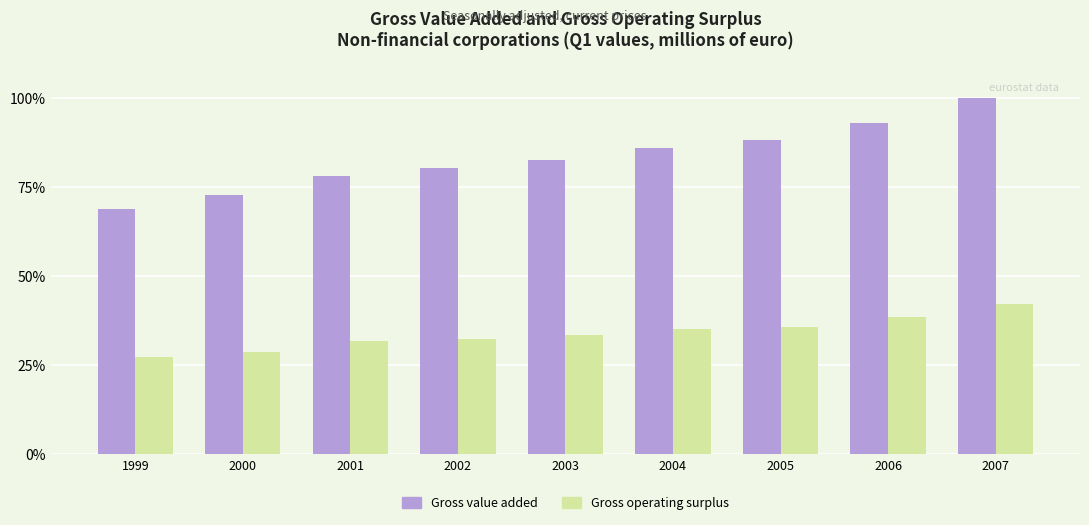

Is it true that Gross value added equals 86.0 at 2004?

True